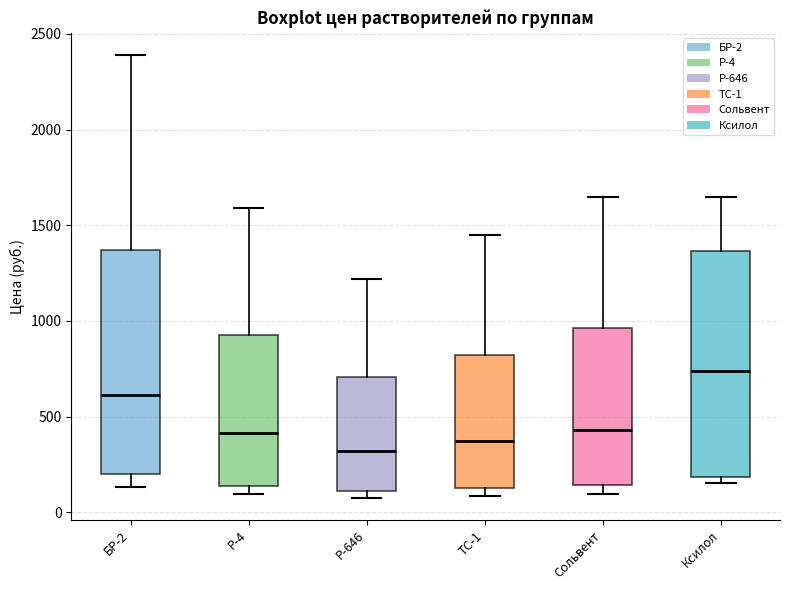

Which box has the lowest median line?

Р-646